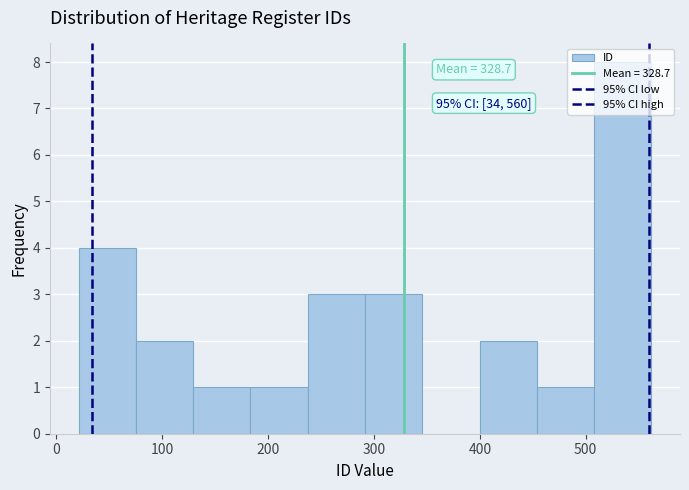

Over which range of the x-axis is the bar tallest?

510 to 560